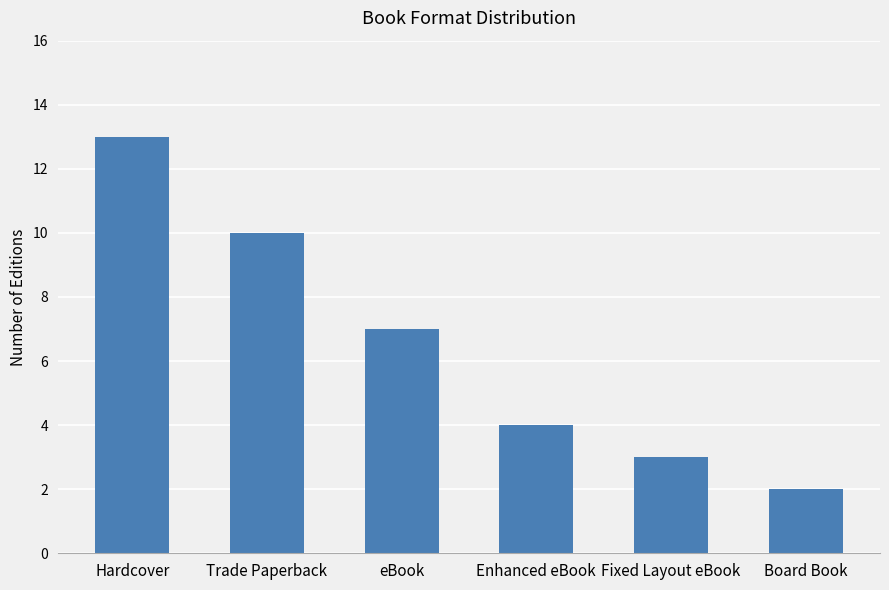

True or false: the data shows 4 at Enhanced eBook.

True